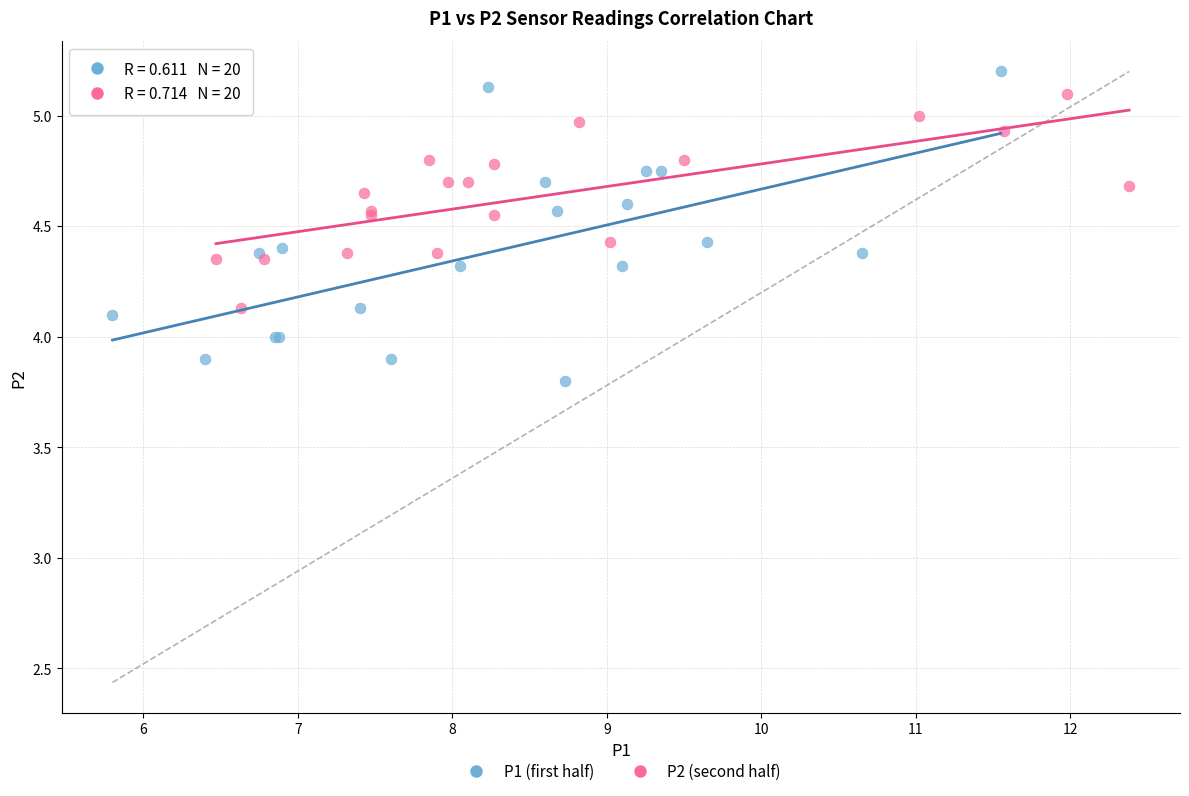

Which series contains the lowest Y value?

P1 (first half)